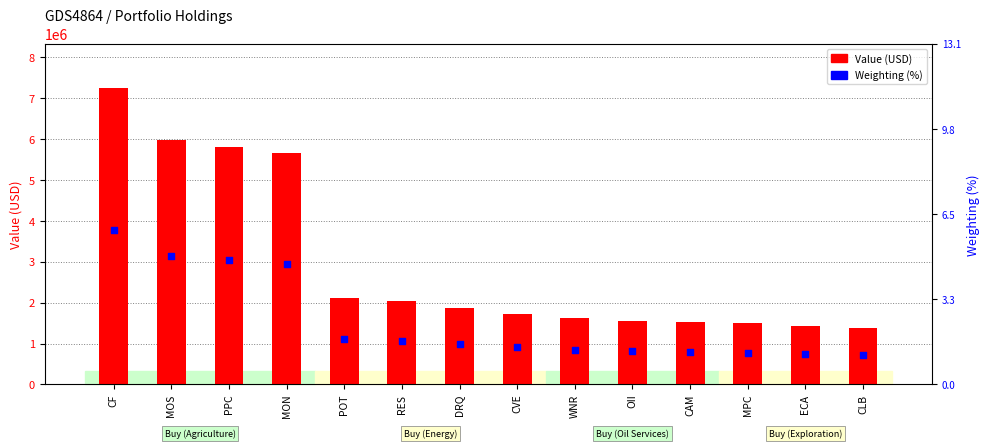

Which series contains the lowest Y value?

Weighting (%)